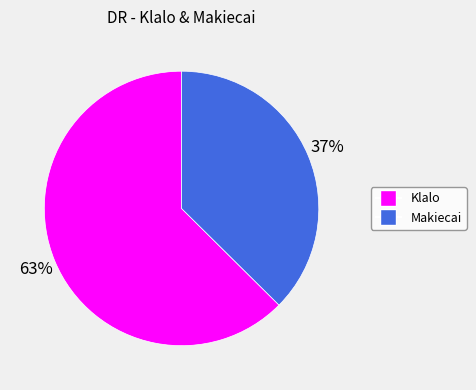

Is the sum of Klalo and Makiecai greater than half?

Yes